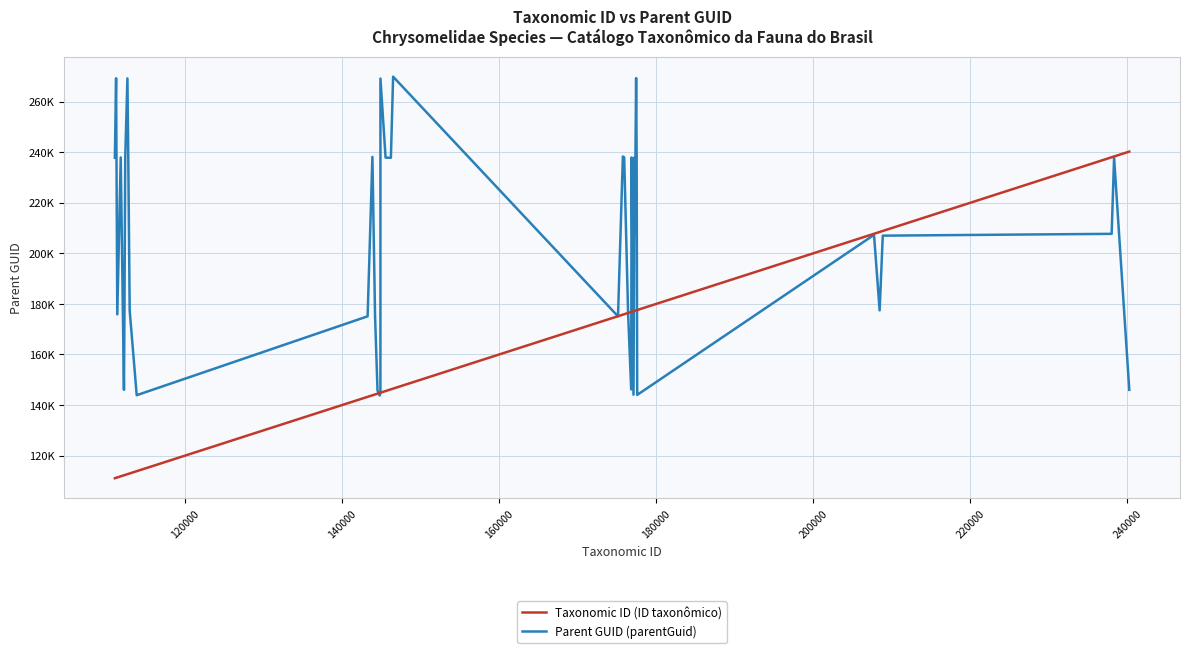

Is this an area chart (filled region under the line)?

No